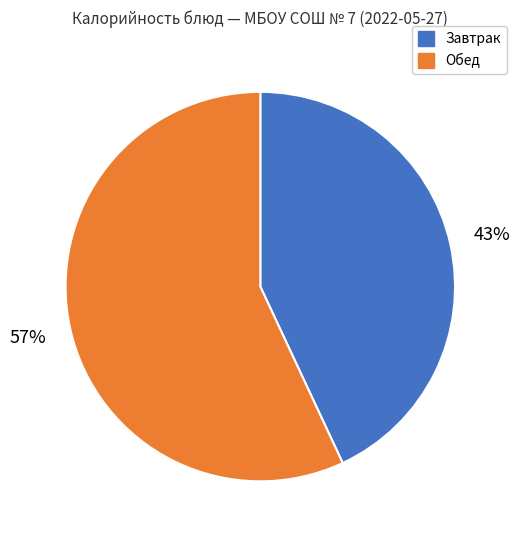

To the nearest percent, what is the difference between the largest and smallest slice percentages?

14%